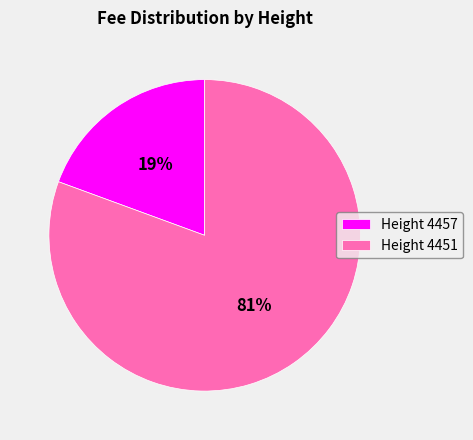

Is the sum of Height 4457 and Height 4451 greater than half?

Yes